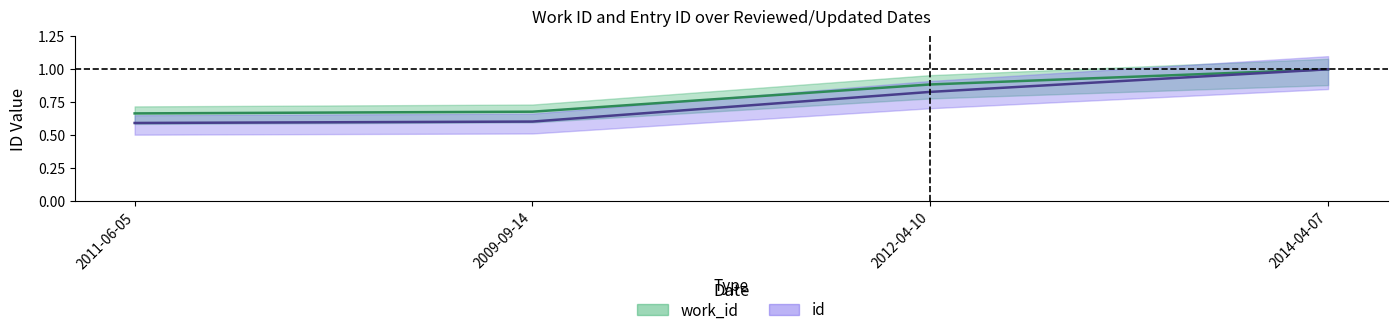

True or false: id and work_id intersect in this chart.

False